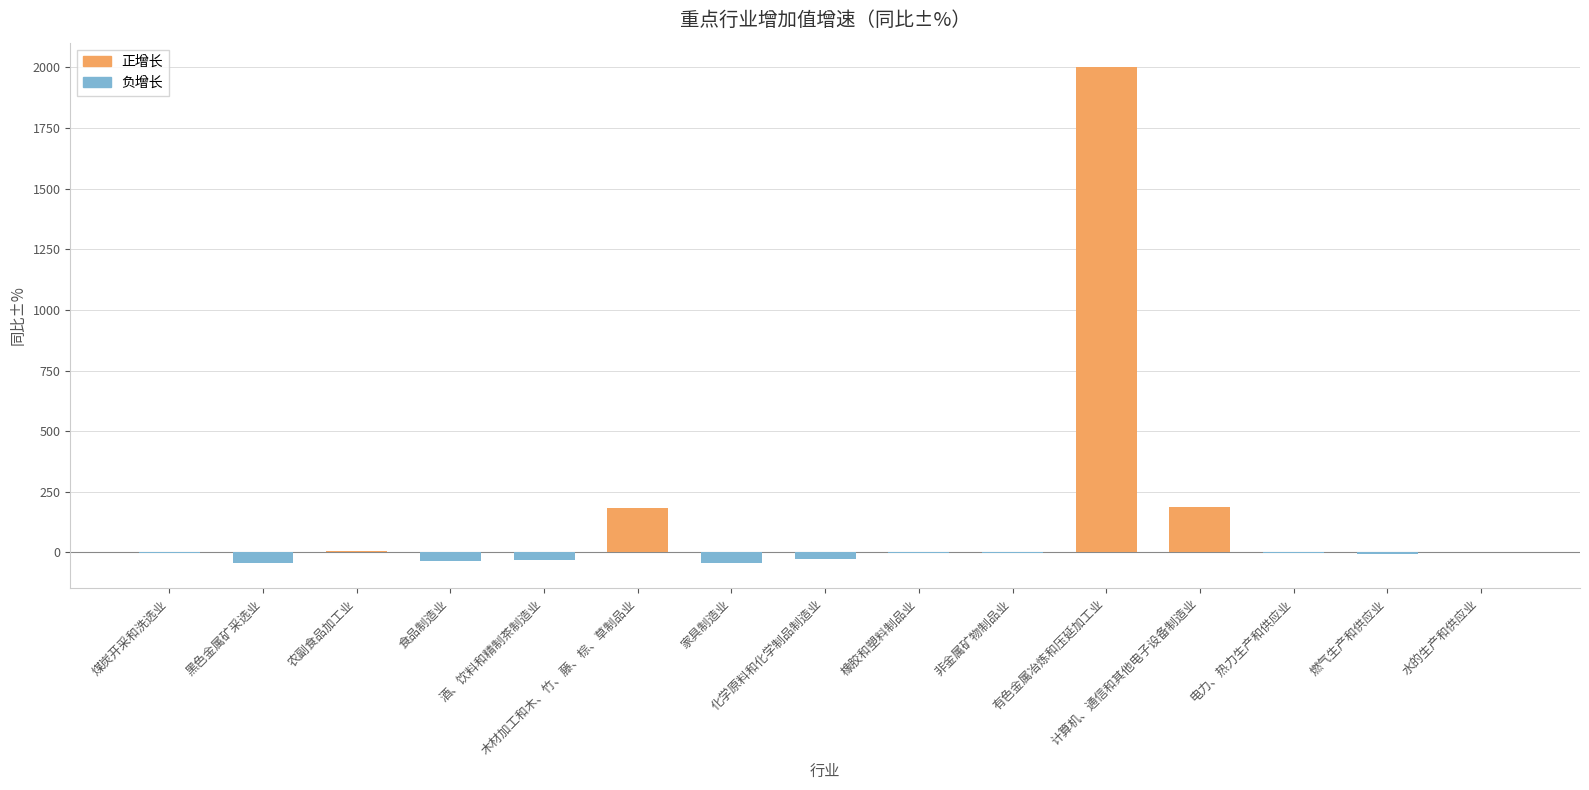

What is the greatest value displayed?

1999.5